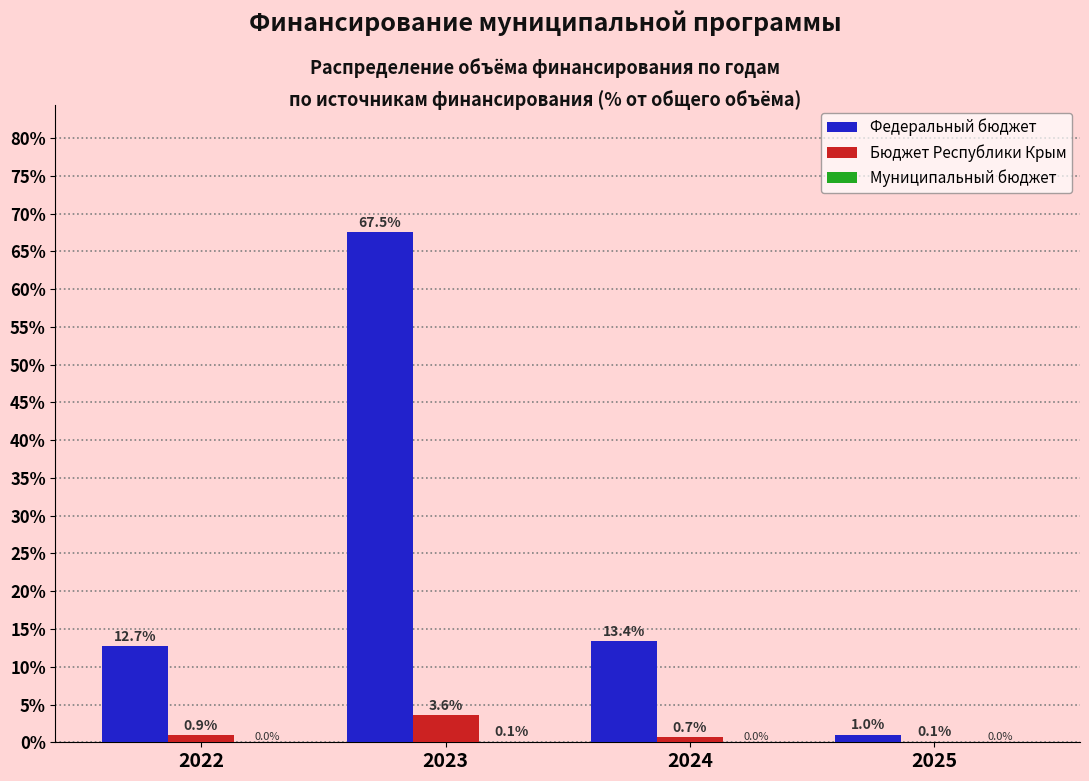

Which series has the largest total across all categories?

Федеральный бюджет